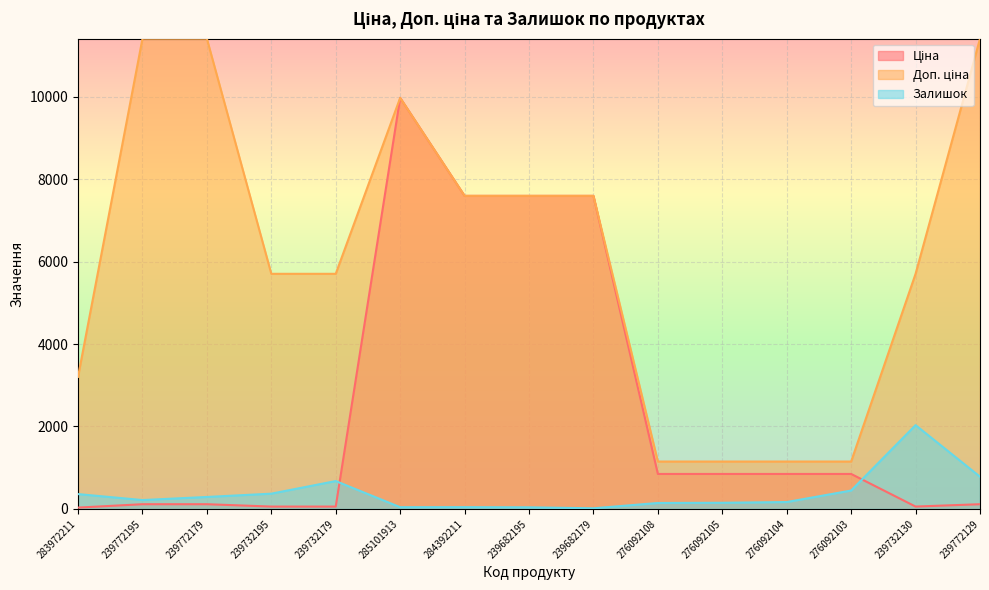

Reading left to right, extract all data points from this chart.

Ціна: 32.0	114.1	114.1	57.0	57.0	9975.0	7596.5	7596.5	7596.5	848.4	848.4	848.4	848.4	57.0	114.1
Доп. ціна: 3205.0	11410.0	11410.0	5705.0	5705.0	9975.0	7596.5	7596.5	7596.5	1149.7	1149.7	1149.7	1149.7	5705.0	11410.0
Залишок: 360.0	215.0	290.0	370.0	676.0	42.0	43.0	39.0	15.0	144.0	149.0	167.0	446.0	2033.0	782.0